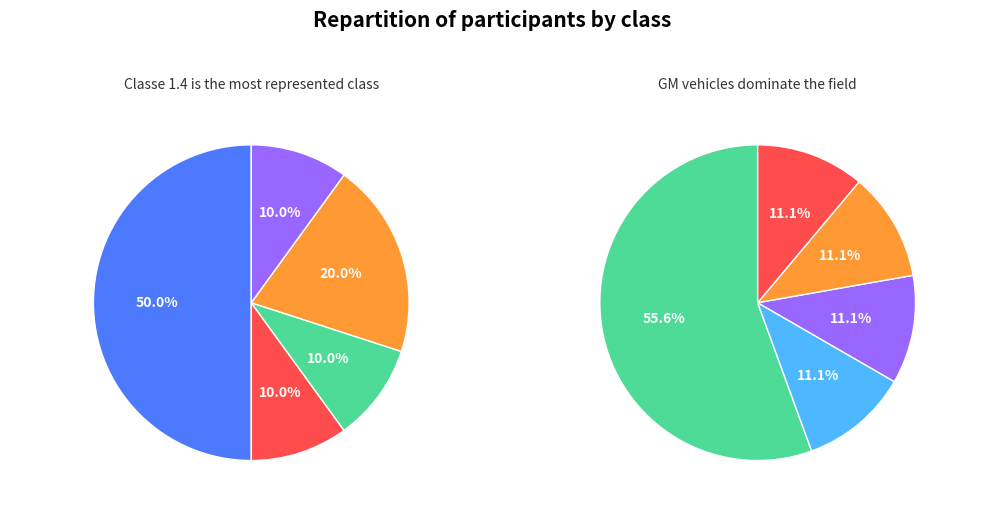

Which slice is the largest?

Classe 1.4